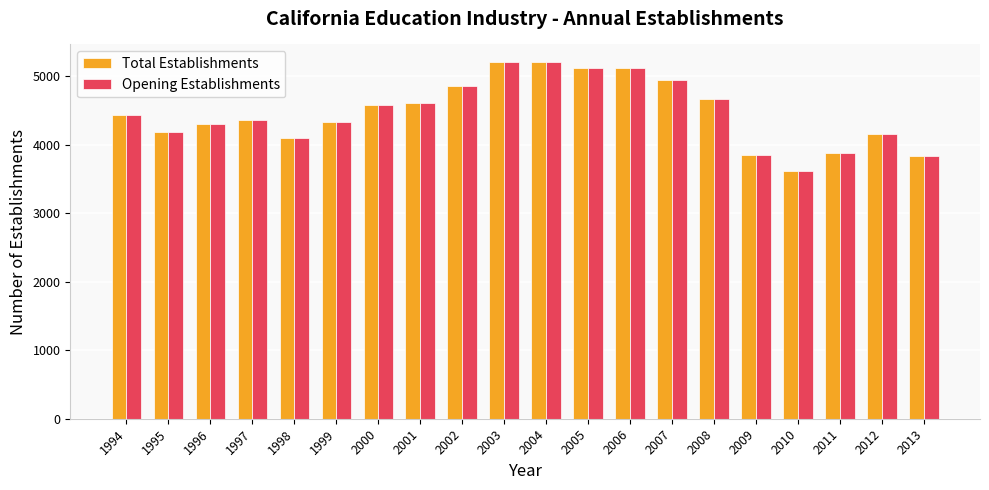

What is the difference between the second highest and minimum values in the Opening Establishments series?

1585